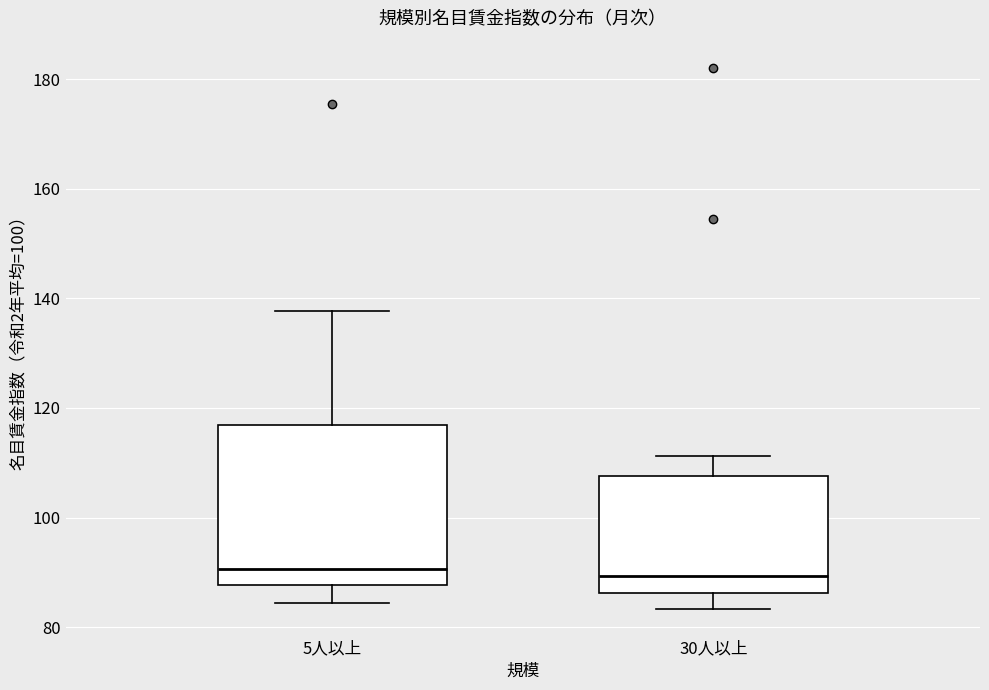

Comparing the boxes themselves (not the whiskers), which one is the tallest?

5人以上